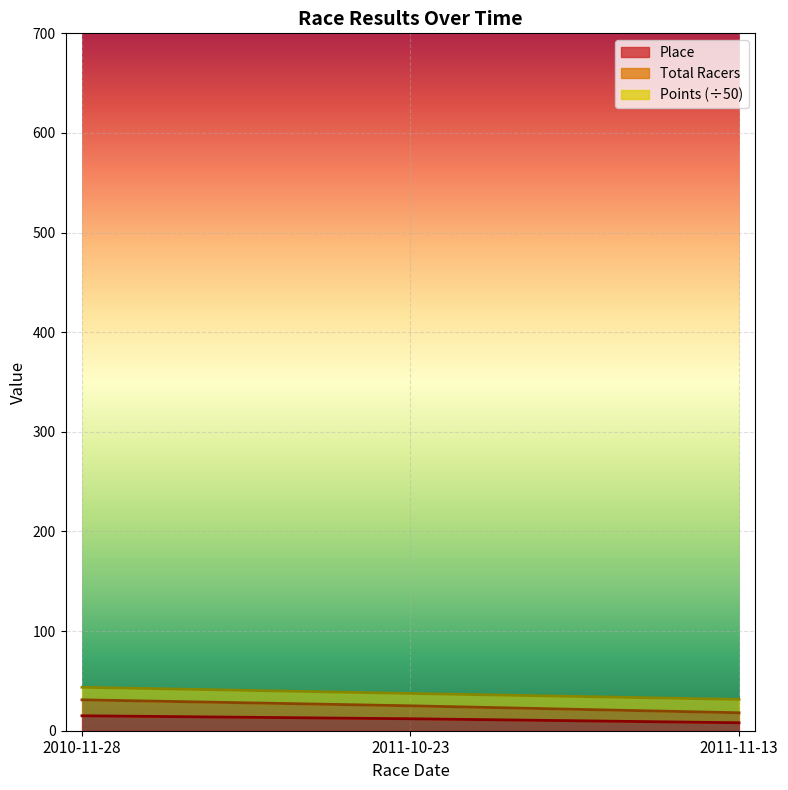

What is the difference between the maximum and second lowest values in the Total Racers series?

6.2